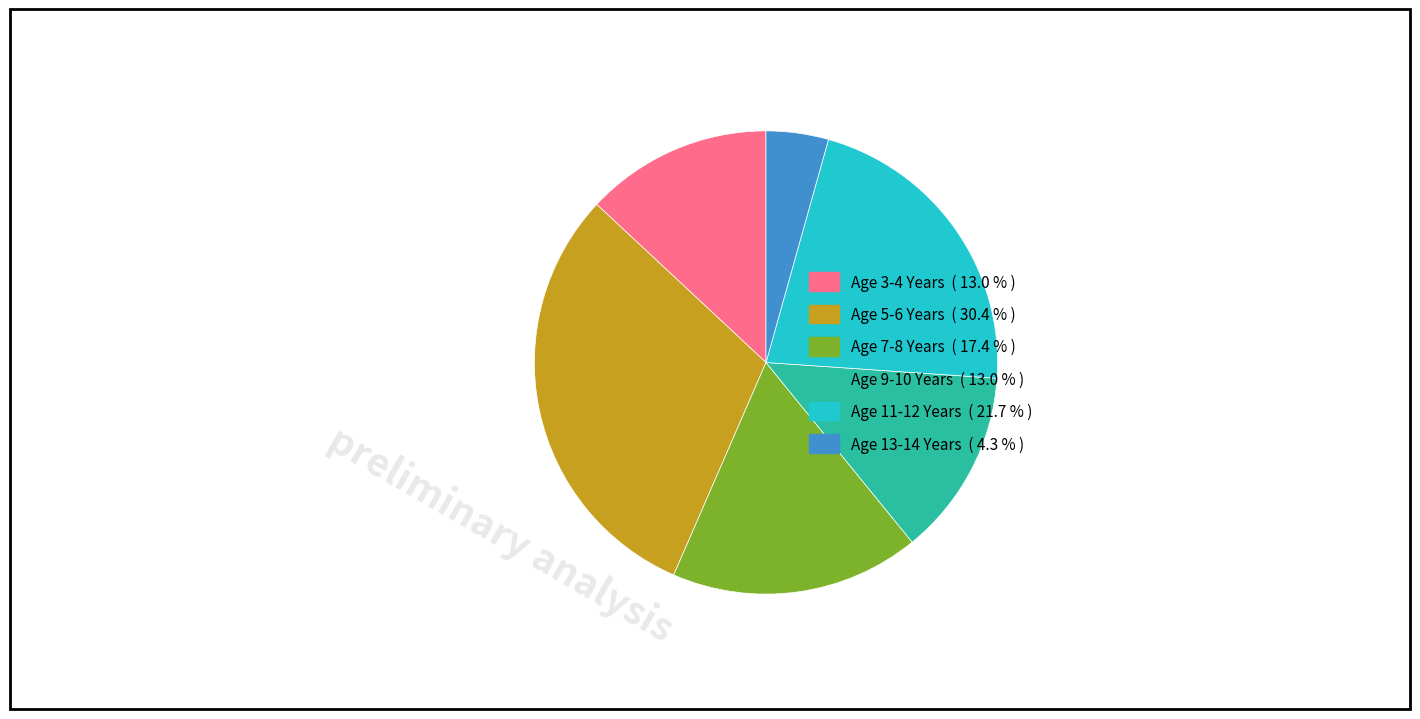

Combined, do Age 7-8 Years and Age 13-14 Years account for over 50%?

No